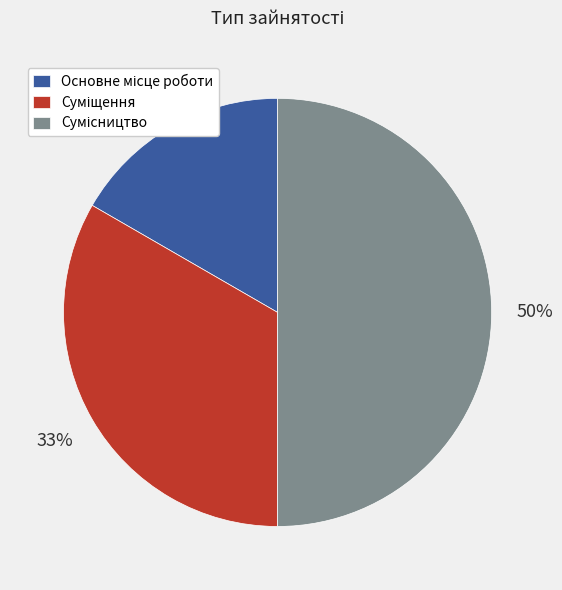

To the nearest percent, what is the difference between the largest and smallest slice percentages?

33%